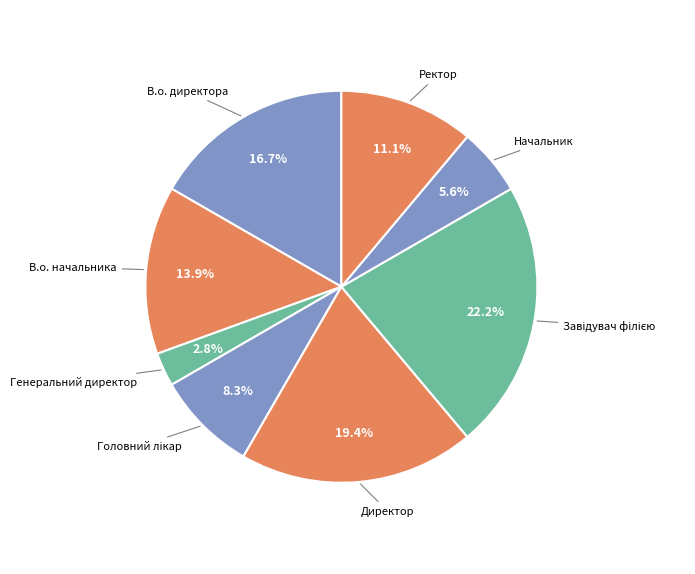

What is the smallest slice in the pie chart?

Генеральний директор